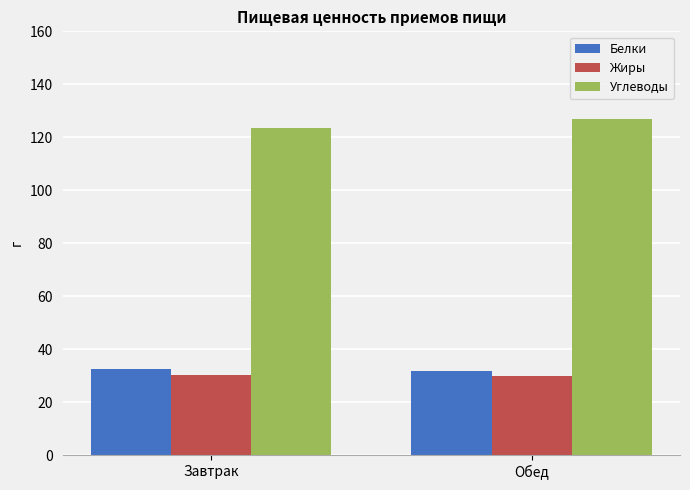

How many values in the Белки series are below 32?

1